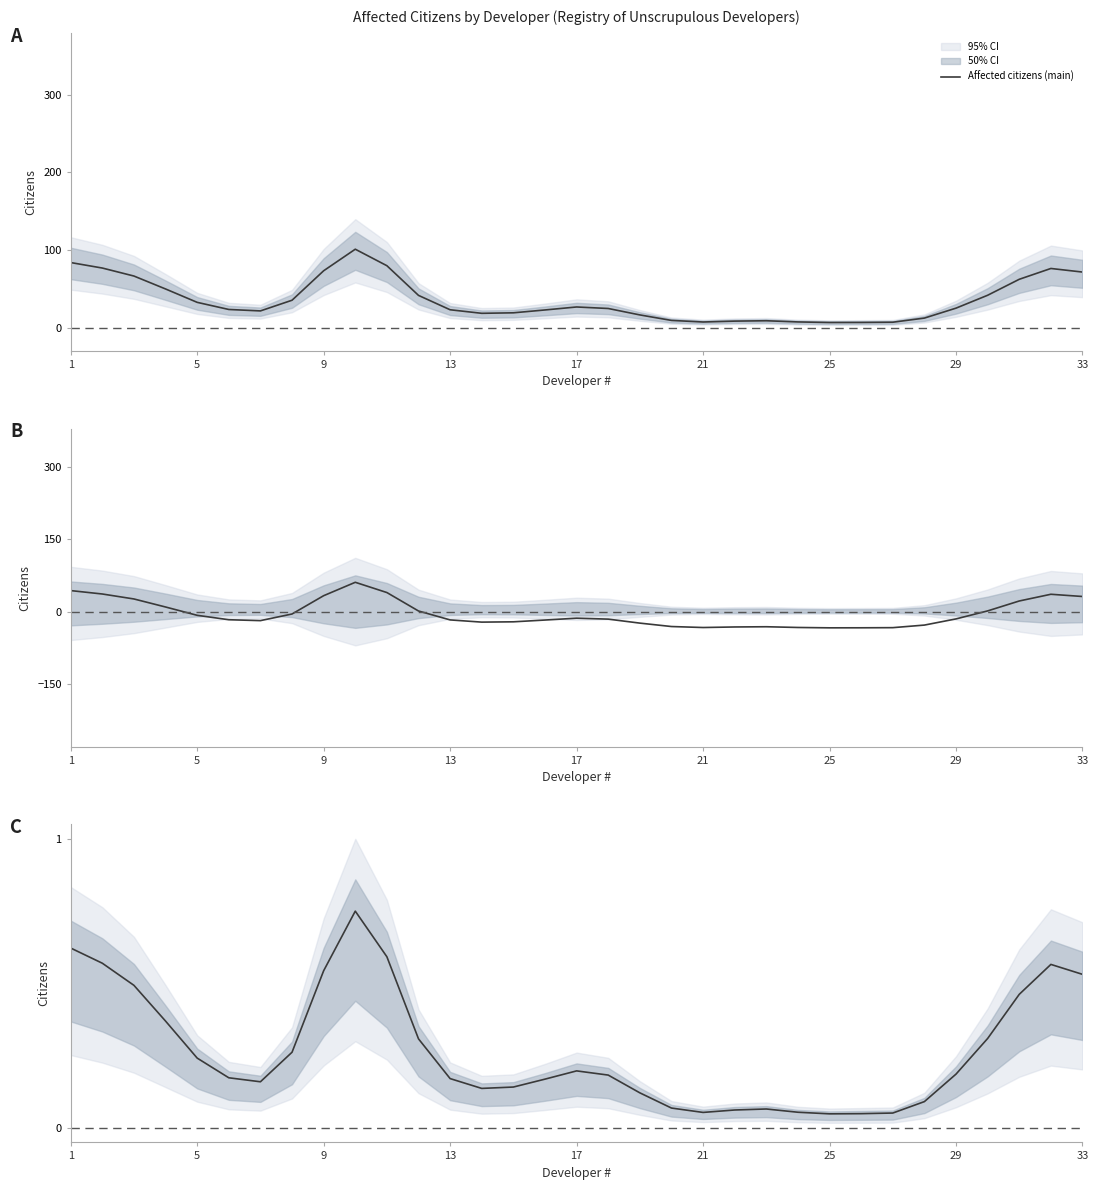

Which category has the lowest value across all series?

25